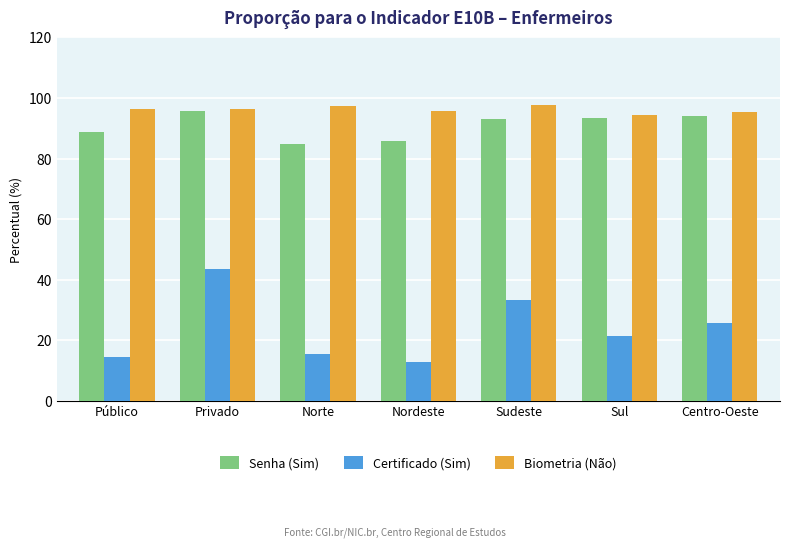

Which category has the lowest value across all series?

Nordeste